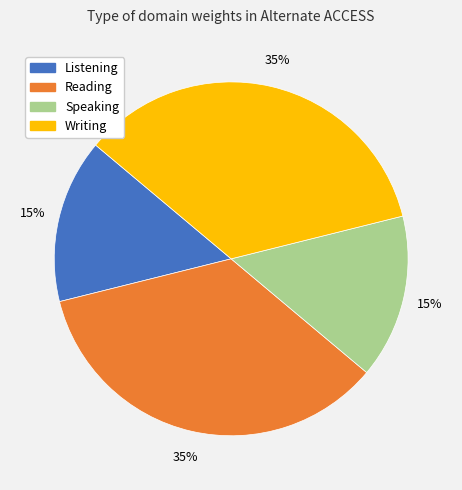

To the nearest percent, what is the difference between the Listening and Reading slice percentages?

20%